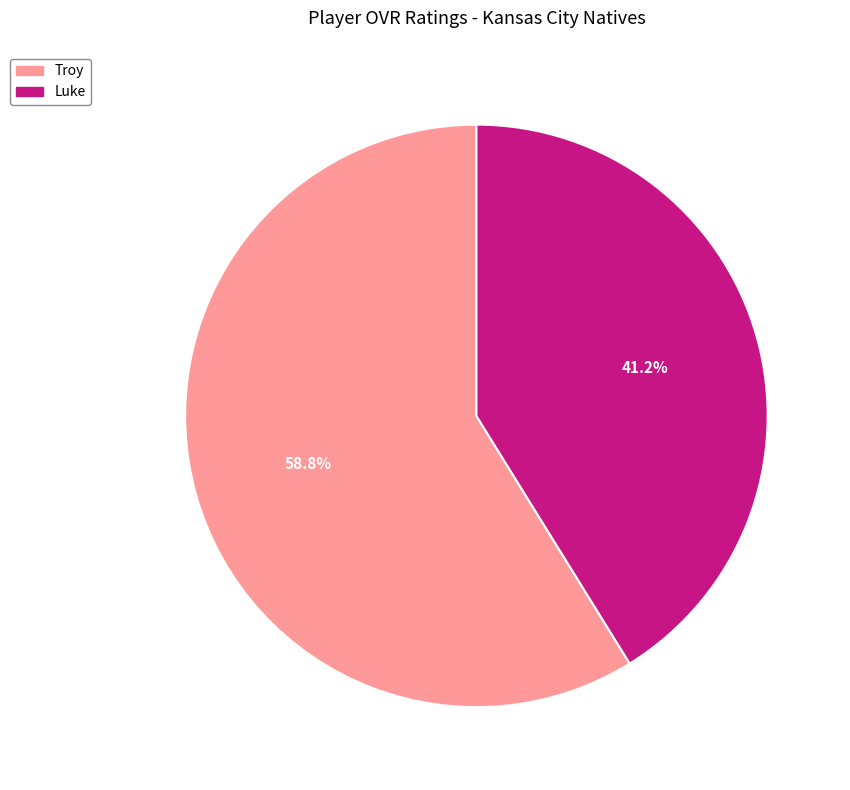

True or false: Troy accounts for 59% of the total.

True